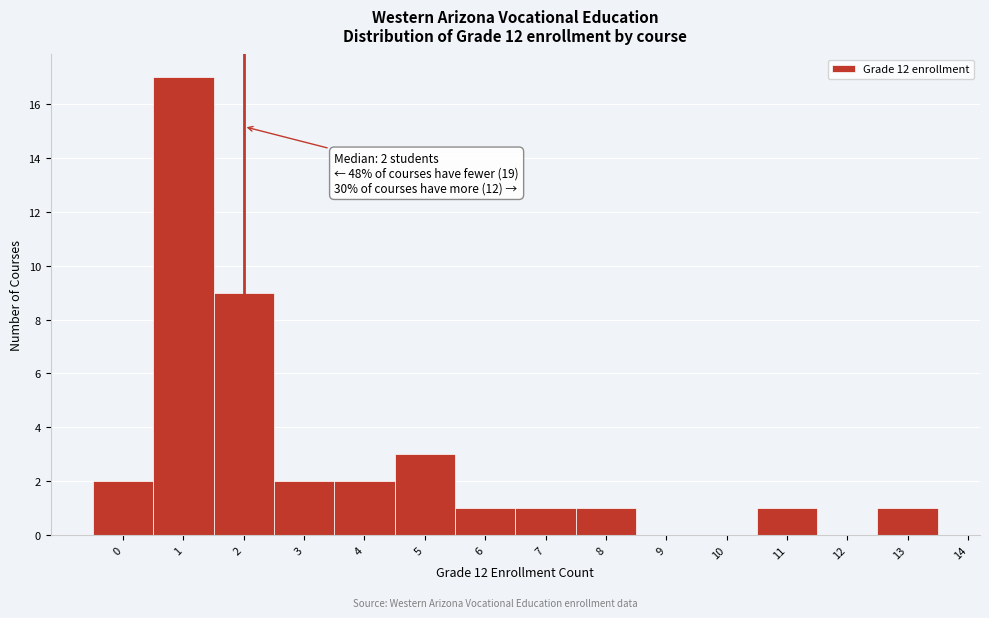

Over which range of the x-axis is the bar tallest?

0.5 to 1.5